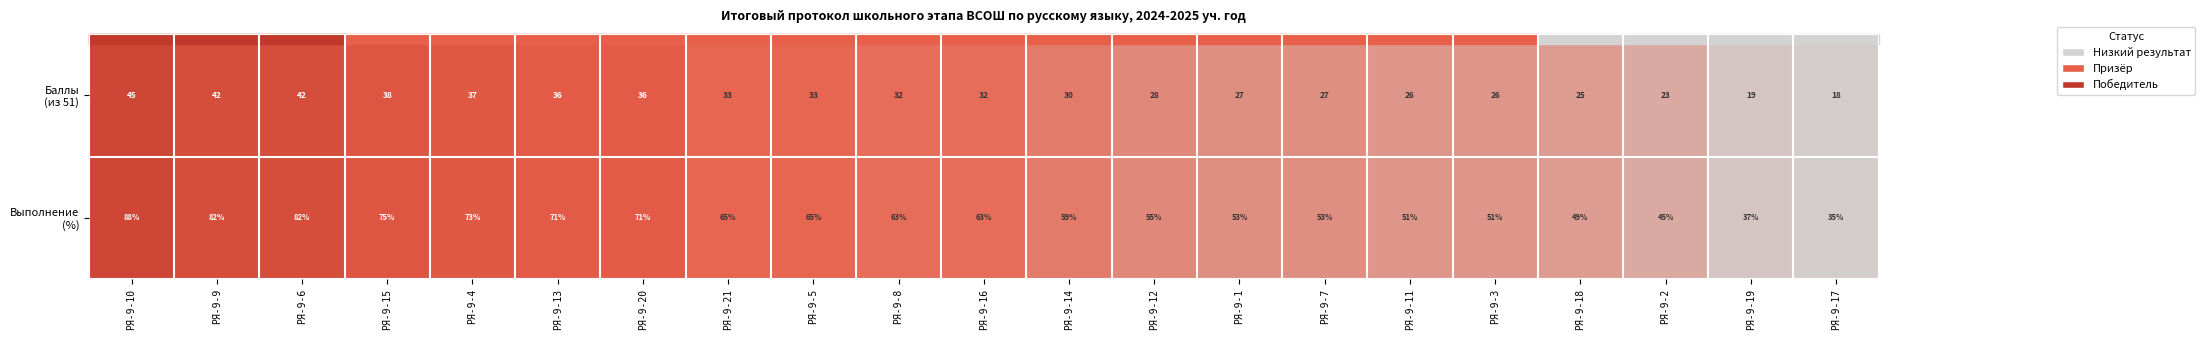

What is the difference between the highest and lowest values at РЯ-9-13?

35